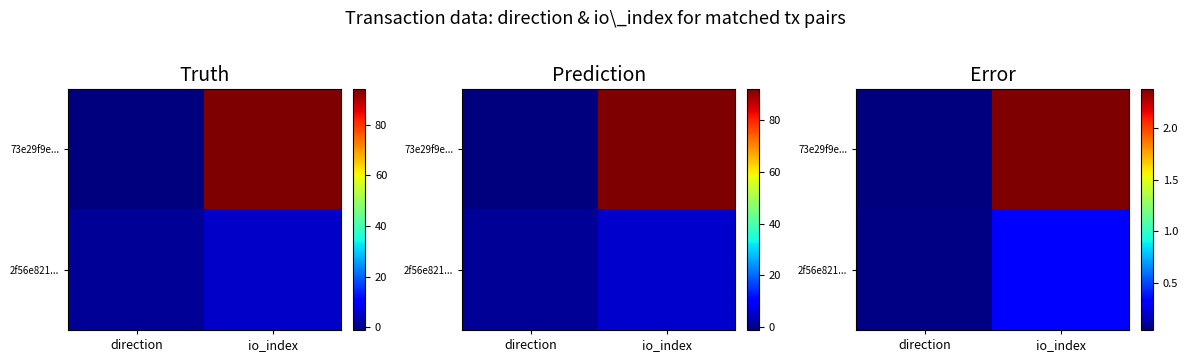

At which label does 73e29f9e... reach its peak?

io_index